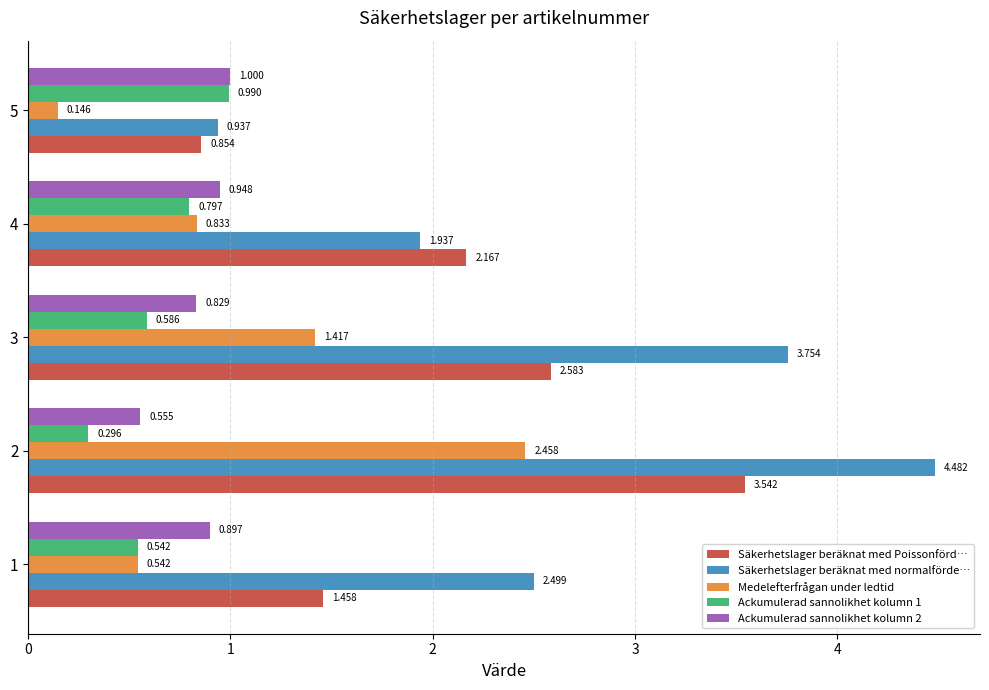

List the labels in order of Ackumulerad sannolikhet kolumn 1 value, largest first.

5, 4, 3, 1, 2